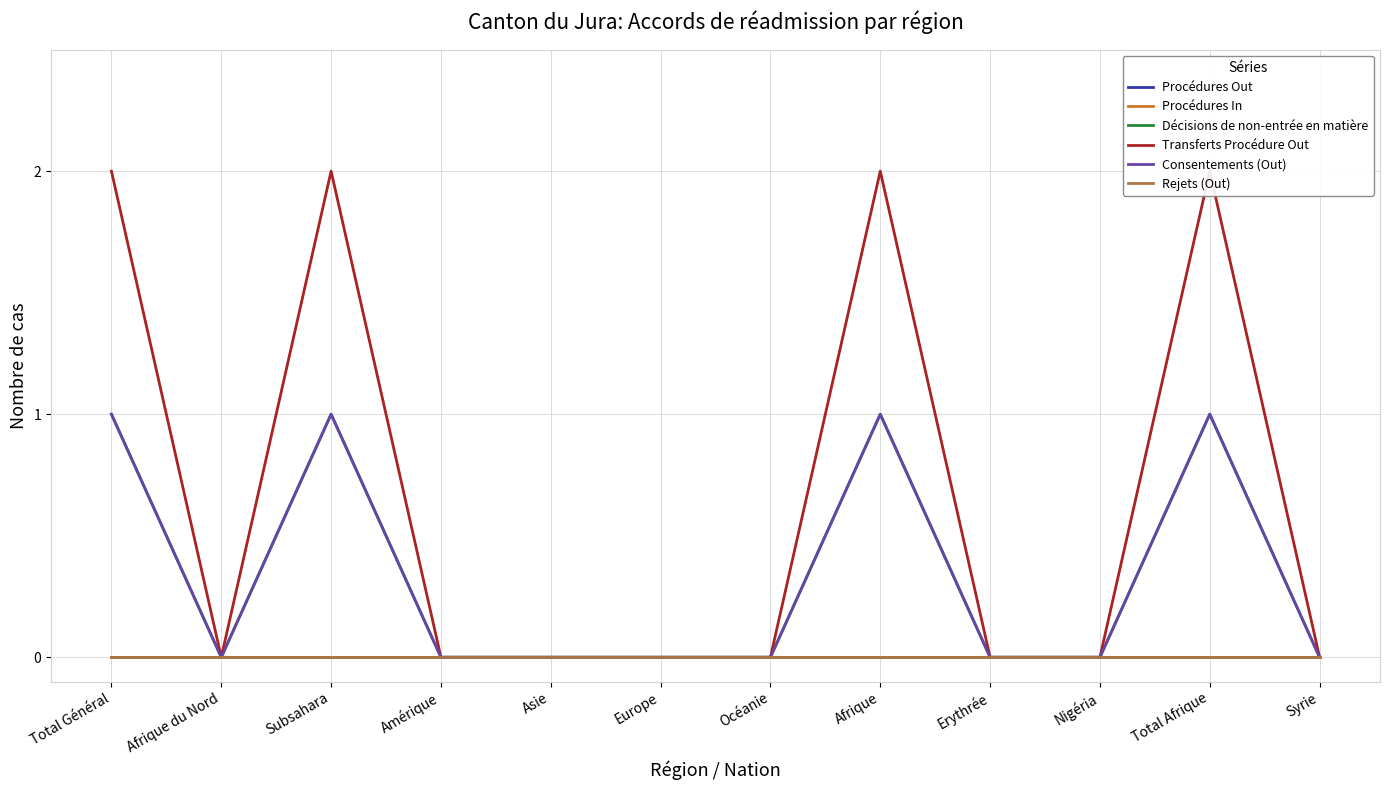

True or false: Transferts Procédure Out and Procédures Out intersect in this chart.

False